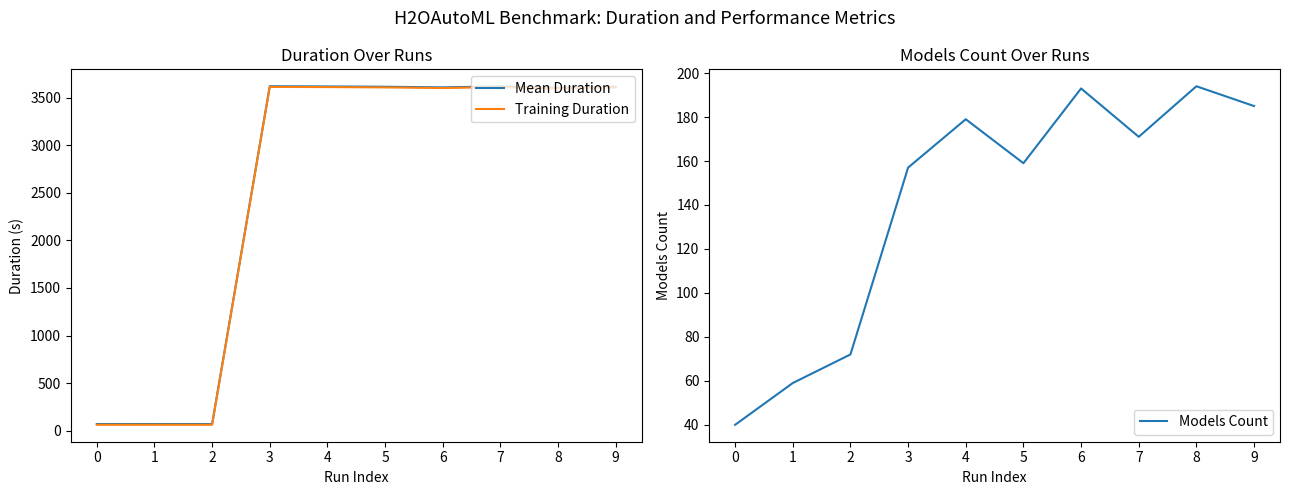

Which series has the largest range (max minus min)?

Training Duration